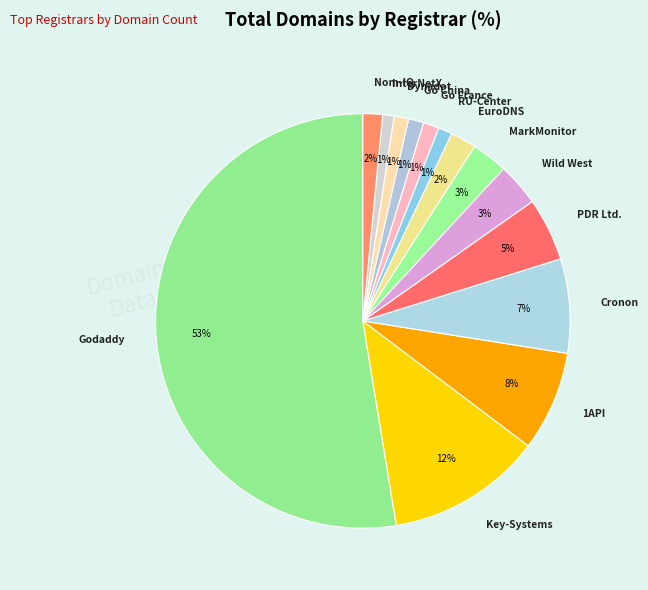

Which slice represents more than half of the pie?

Godaddy